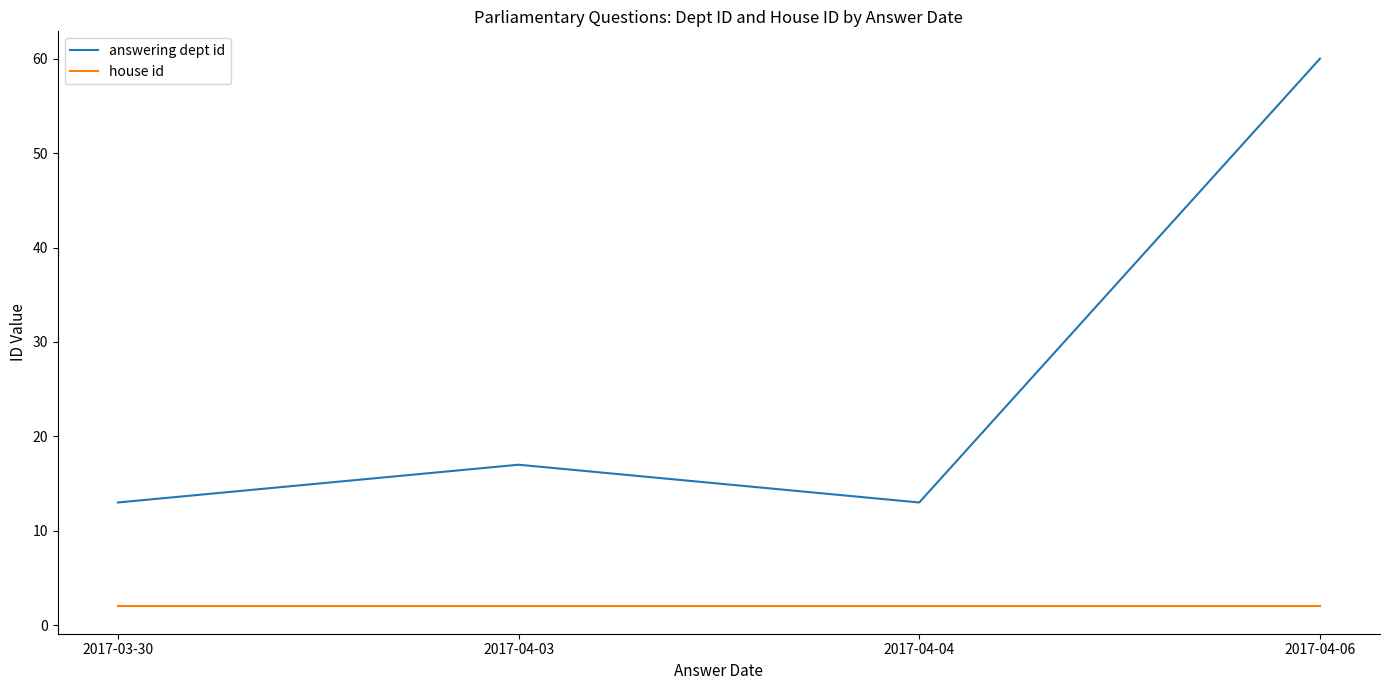

Does the chart have visible grid lines?

No